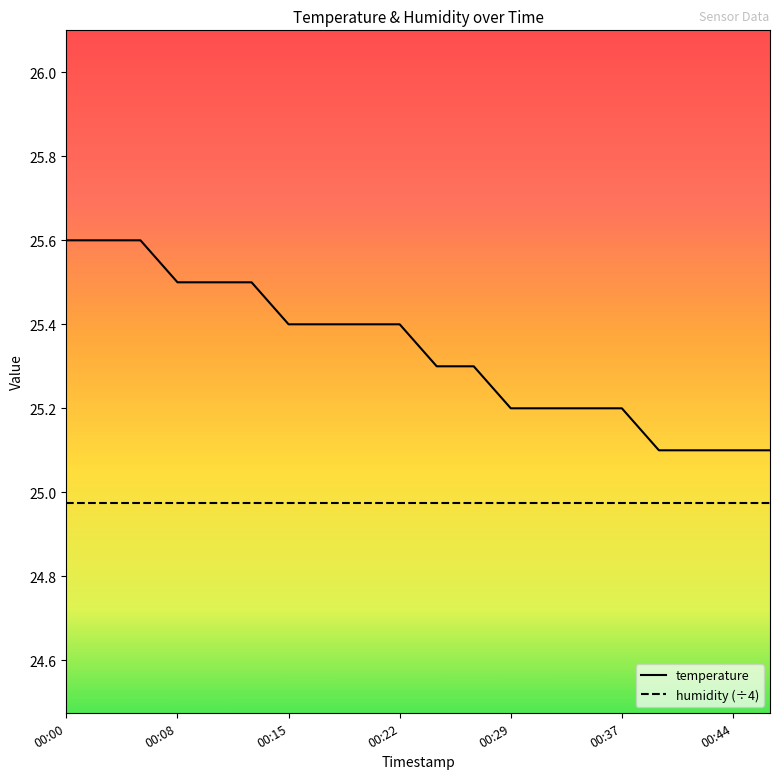

What are all the series names shown in the legend?

temperature, humidity (÷4)